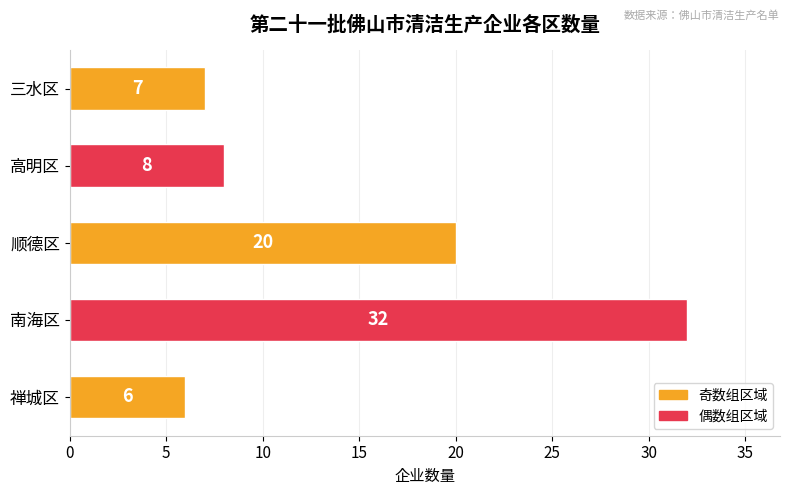

How many distinct data groups are displayed?

1